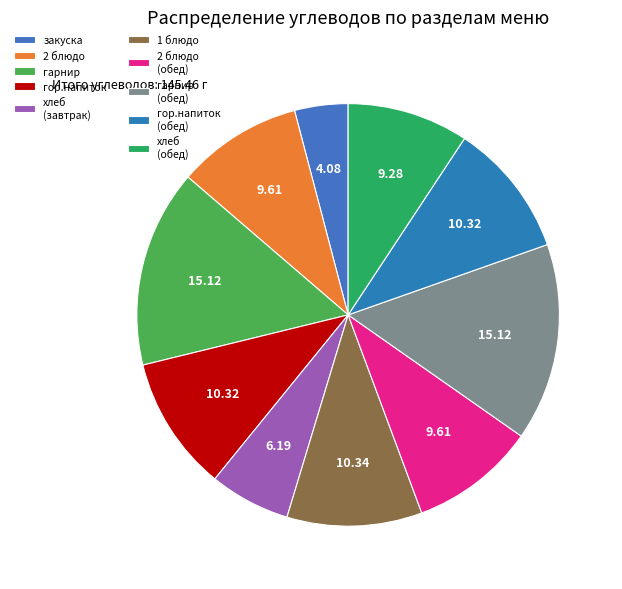

Count the number of slices in the pie.

10